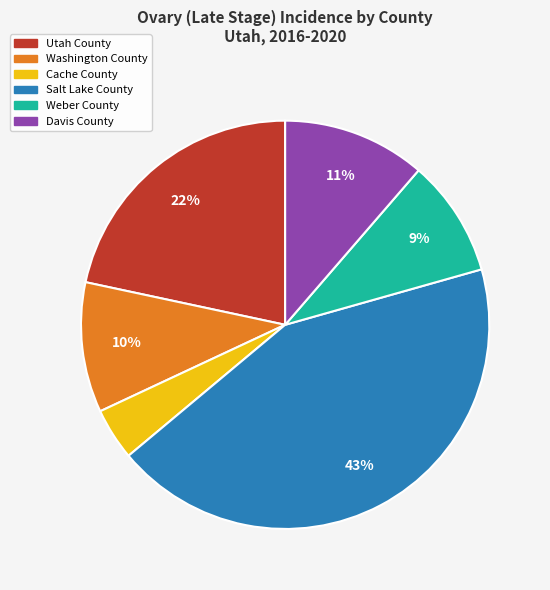

How many segments does this pie chart have?

6